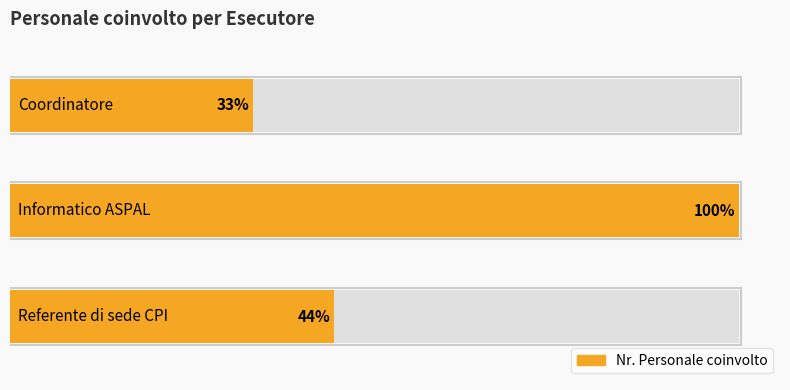

What is the label of the 1st bar from the right?

Informatico ASPAL